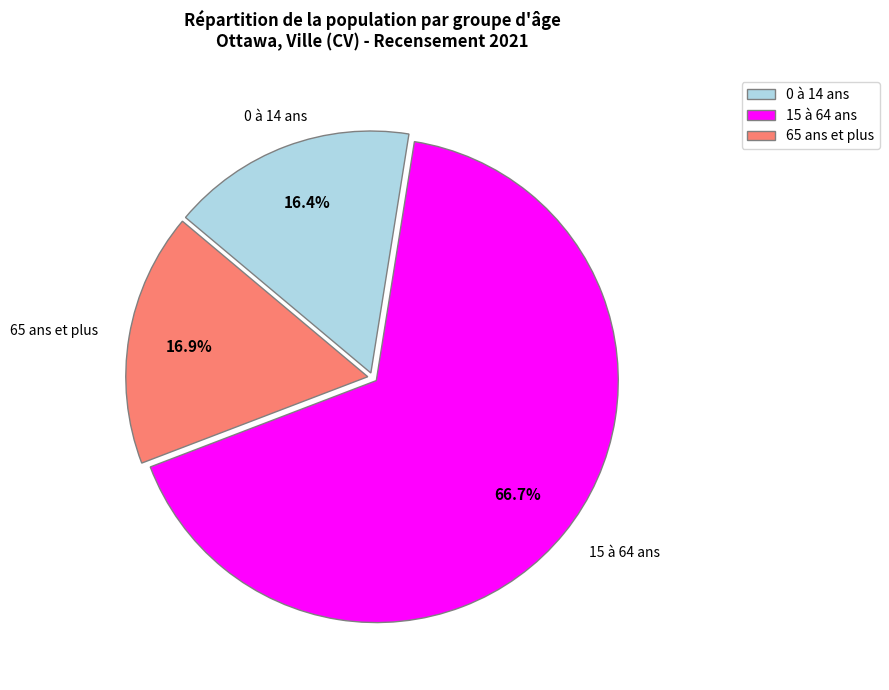

Which slice represents more than half of the pie?

15 à 64 ans